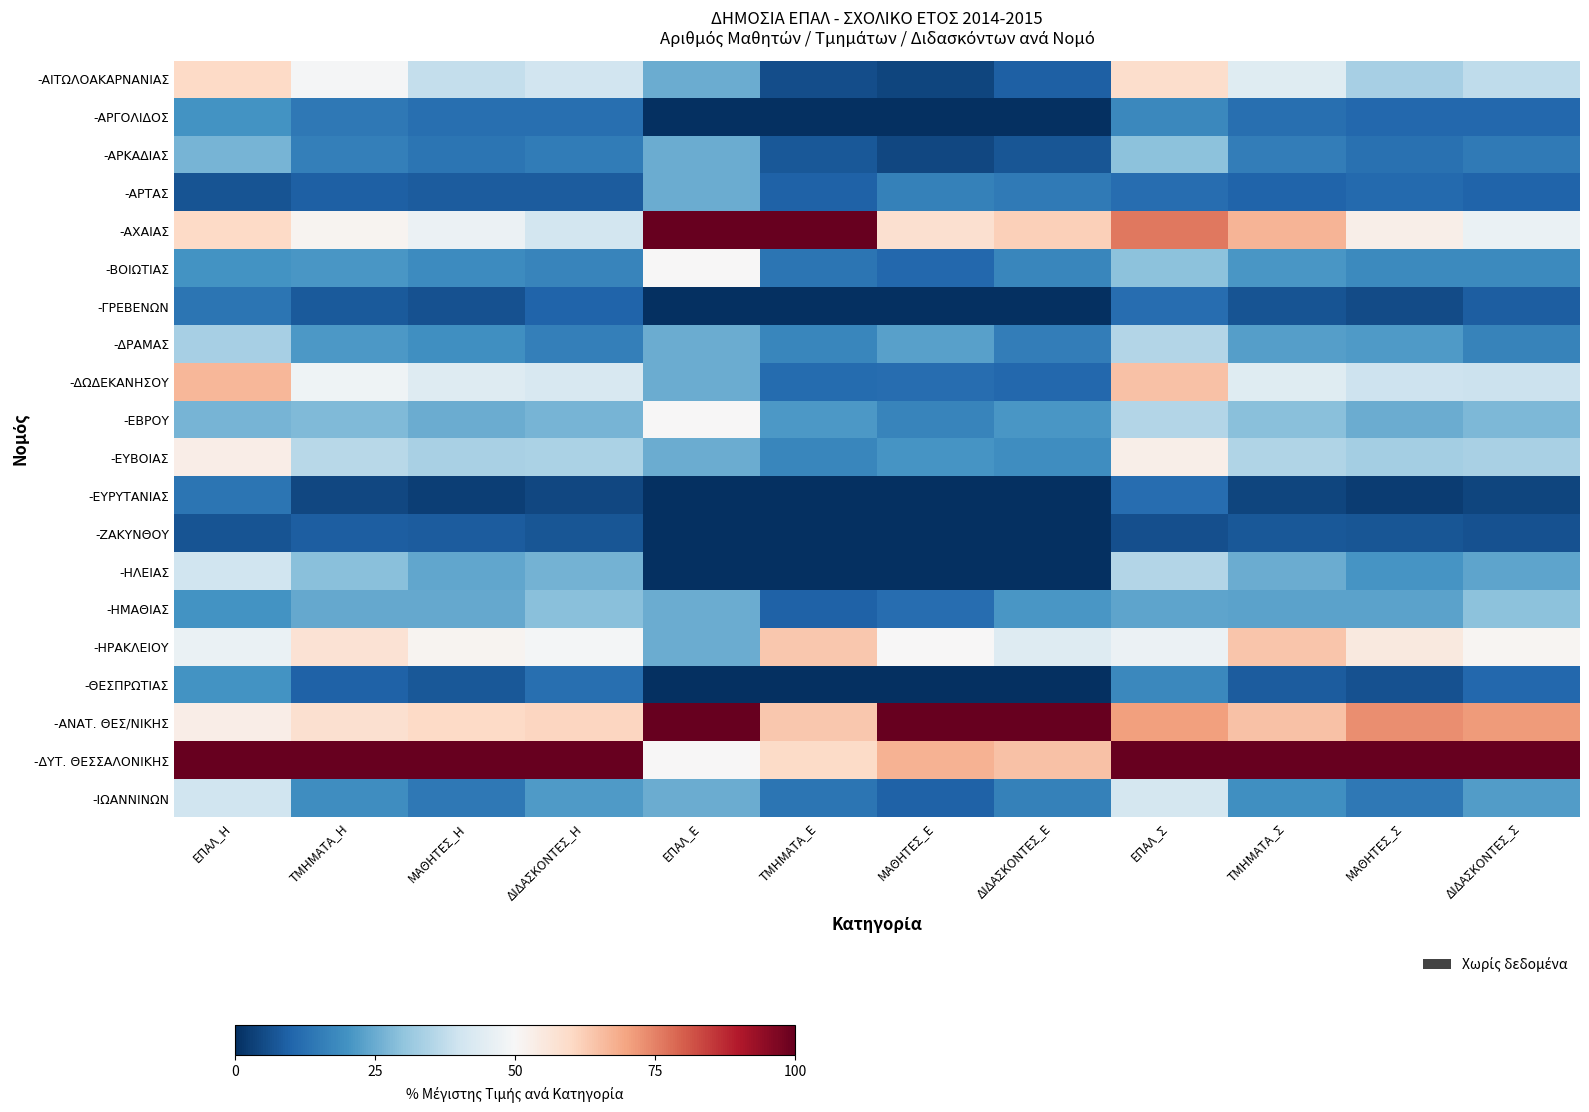

Reading left to right, what are all the values shown in this chart?

-ΑΙΤΩΛΟΑΚΑΡΝΑΝΙΑΣ: ΕΠΑΛ_Η=60.0	ΤΜΗΜΑΤΑ_Η=49.2	ΜΑΘΗΤΕΣ_Η=38.1	ΔΙΔΑΣΚΟΝΤΕΣ_Η=40.3	ΕΠΑΛ_Ε=25.0	ΤΜΗΜΑΤΑ_Ε=5.8	ΜΑΘΗΤΕΣ_Ε=4.0	ΔΙΔΑΣΚΟΝΤΕΣ_Ε=9.1	ΕΠΑΛ_Σ=58.8	ΤΜΗΜΑΤΑ_Σ=43.9	ΜΑΘΗΤΕΣ_Σ=33.2	ΔΙΔΑΣΚΟΝΤΕΣ_Σ=37.3
-ΑΡΓΟΛΙΔΟΣ: ΕΠΑΛ_Η=20.0	ΤΜΗΜΑΤΑ_Η=14.2	ΜΑΘΗΤΕΣ_Η=12.5	ΔΙΔΑΣΚΟΝΤΕΣ_Η=12.1	ΕΠΑΛ_Ε=0.0	ΤΜΗΜΑΤΑ_Ε=0.0	ΜΑΘΗΤΕΣ_Ε=0.0	ΔΙΔΑΣΚΟΝΤΕΣ_Ε=0.0	ΕΠΑΛ_Σ=17.6	ΤΜΗΜΑΤΑ_Σ=12.3	ΜΑΘΗΤΕΣ_Σ=10.6	ΔΙΔΑΣΚΟΝΤΕΣ_Σ=10.8
-ΑΡΚΑΔΙΑΣ: ΕΠΑΛ_Η=26.7	ΤΜΗΜΑΤΑ_Η=15.7	ΜΑΘΗΤΕΣ_Η=13.6	ΔΙΔΑΣΚΟΝΤΕΣ_Η=15.2	ΕΠΑΛ_Ε=25.0	ΤΜΗΜΑΤΑ_Ε=7.7	ΜΑΘΗΤΕΣ_Ε=4.6	ΔΙΔΑΣΚΟΝΤΕΣ_Ε=7.3	ΕΠΑΛ_Σ=29.4	ΤΜΗΜΑΤΑ_Σ=15.4	ΜΑΘΗΤΕΣ_Σ=12.6	ΔΙΔΑΣΚΟΝΤΕΣ_Σ=14.7
-ΑΡΤΑΣ: ΕΠΑΛ_Η=6.7	ΤΜΗΜΑΤΑ_Η=9.1	ΜΑΘΗΤΕΣ_Η=8.5	ΔΙΔΑΣΚΟΝΤΕΣ_Η=8.6	ΕΠΑΛ_Ε=25.0	ΤΜΗΜΑΤΑ_Ε=9.6	ΜΑΘΗΤΕΣ_Ε=16.3	ΔΙΔΑΣΚΟΝΤΕΣ_Ε=14.5	ΕΠΑΛ_Σ=11.8	ΤΜΗΜΑΤΑ_Σ=10.1	ΜΑΘΗΤΕΣ_Σ=10.9	ΔΙΔΑΣΚΟΝΤΕΣ_Σ=10.1
-ΑΧΑΙΑΣ: ΕΠΑΛ_Η=60.0	ΤΜΗΜΑΤΑ_Η=51.3	ΜΑΘΗΤΕΣ_Η=47.1	ΔΙΔΑΣΚΟΝΤΕΣ_Η=40.6	ΕΠΑΛ_Ε=100.0	ΤΜΗΜΑΤΑ_Ε=100.0	ΜΑΘΗΤΕΣ_Ε=58.2	ΔΙΔΑΣΚΟΝΤΕΣ_Ε=61.8	ΕΠΑΛ_Σ=76.5	ΤΜΗΜΑΤΑ_Σ=67.1	ΜΑΘΗΤΕΣ_Σ=53.1	ΔΙΔΑΣΚΟΝΤΕΣ_Σ=46.8
-ΒΟΙΩΤΙΑΣ: ΕΠΑΛ_Η=20.0	ΤΜΗΜΑΤΑ_Η=20.8	ΜΑΘΗΤΕΣ_Η=18.7	ΔΙΔΑΣΚΟΝΤΕΣ_Η=17.1	ΕΠΑΛ_Ε=50.0	ΤΜΗΜΑΤΑ_Ε=13.5	ΜΑΘΗΤΕΣ_Ε=10.8	ΔΙΔΑΣΚΟΝΤΕΣ_Ε=17.3	ΕΠΑΛ_Σ=29.4	ΤΜΗΜΑΤΑ_Σ=21.1	ΜΑΘΗΤΕΣ_Σ=18.3	ΔΙΔΑΣΚΟΝΤΕΣ_Σ=18.2
-ΓΡΕΒΕΝΩΝ: ΕΠΑΛ_Η=13.3	ΤΜΗΜΑΤΑ_Η=8.1	ΜΑΘΗΤΕΣ_Η=6.3	ΔΙΔΑΣΚΟΝΤΕΣ_Η=10.0	ΕΠΑΛ_Ε=0.0	ΤΜΗΜΑΤΑ_Ε=0.0	ΜΑΘΗΤΕΣ_Ε=0.0	ΔΙΔΑΣΚΟΝΤΕΣ_Ε=0.0	ΕΠΑΛ_Σ=11.8	ΤΜΗΜΑΤΑ_Σ=7.0	ΜΑΘΗΤΕΣ_Σ=5.4	ΔΙΔΑΣΚΟΝΤΕΣ_Σ=8.9
-ΔΡΑΜΑΣ: ΕΠΑΛ_Η=33.3	ΤΜΗΜΑΤΑ_Η=21.3	ΜΑΘΗΤΕΣ_Η=19.3	ΔΙΔΑΣΚΟΝΤΕΣ_Η=15.7	ΕΠΑΛ_Ε=25.0	ΤΜΗΜΑΤΑ_Ε=17.3	ΜΑΘΗΤΕΣ_Ε=22.7	ΔΙΔΑΣΚΟΝΤΕΣ_Ε=15.5	ΕΠΑΛ_Σ=35.3	ΤΜΗΜΑΤΑ_Σ=22.4	ΜΑΘΗΤΕΣ_Σ=21.5	ΔΙΔΑΣΚΟΝΤΕΣ_Σ=16.6
-ΔΩΔΕΚΑΝΗΣΟΥ: ΕΠΑΛ_Η=66.7	ΤΜΗΜΑΤΑ_Η=47.7	ΜΑΘΗΤΕΣ_Η=43.6	ΔΙΔΑΣΚΟΝΤΕΣ_Η=42.1	ΕΠΑΛ_Ε=25.0	ΤΜΗΜΑΤΑ_Ε=11.5	ΜΑΘΗΤΕΣ_Ε=12.0	ΔΙΔΑΣΚΟΝΤΕΣ_Ε=10.9	ΕΠΑΛ_Σ=64.7	ΤΜΗΜΑΤΑ_Σ=43.9	ΜΑΘΗΤΕΣ_Σ=39.7	ΔΙΔΑΣΚΟΝΤΕΣ_Σ=39.2
-ΕΒΡΟΥ: ΕΠΑΛ_Η=26.7	ΤΜΗΜΑΤΑ_Η=27.9	ΜΑΘΗΤΕΣ_Η=25.4	ΔΙΔΑΣΚΟΝΤΕΣ_Η=26.9	ΕΠΑΛ_Ε=50.0	ΤΜΗΜΑΤΑ_Ε=21.2	ΜΑΘΗΤΕΣ_Ε=17.1	ΔΙΔΑΣΚΟΝΤΕΣ_Ε=20.9	ΕΠΑΛ_Σ=35.3	ΤΜΗΜΑΤΑ_Σ=28.9	ΜΑΘΗΤΕΣ_Σ=25.4	ΔΙΔΑΣΚΟΝΤΕΣ_Σ=27.5
-ΕΥΒΟΙΑΣ: ΕΠΑΛ_Η=53.3	ΤΜΗΜΑΤΑ_Η=36.0	ΜΑΘΗΤΕΣ_Η=33.7	ΔΙΔΑΣΚΟΝΤΕΣ_Η=34.2	ΕΠΑΛ_Ε=25.0	ΤΜΗΜΑΤΑ_Ε=17.3	ΜΑΘΗΤΕΣ_Ε=20.4	ΔΙΔΑΣΚΟΝΤΕΣ_Ε=19.1	ΕΠΑΛ_Σ=52.9	ΤΜΗΜΑΤΑ_Σ=35.1	ΜΑΘΗΤΕΣ_Σ=33.1	ΔΙΔΑΣΚΟΝΤΕΣ_Σ=33.7
-ΕΥΡΥΤΑΝΙΑΣ: ΕΠΑΛ_Η=13.3	ΤΜΗΜΑΤΑ_Η=4.6	ΜΑΘΗΤΕΣ_Η=3.0	ΔΙΔΑΣΚΟΝΤΕΣ_Η=4.6	ΕΠΑΛ_Ε=0.0	ΤΜΗΜΑΤΑ_Ε=0.0	ΜΑΘΗΤΕΣ_Ε=0.0	ΔΙΔΑΣΚΟΝΤΕΣ_Ε=0.0	ΕΠΑΛ_Σ=11.8	ΤΜΗΜΑΤΑ_Σ=3.9	ΜΑΘΗΤΕΣ_Σ=2.5	ΔΙΔΑΣΚΟΝΤΕΣ_Σ=4.1
-ΖΑΚΥΝΘΟΥ: ΕΠΑΛ_Η=6.7	ΤΜΗΜΑΤΑ_Η=8.6	ΜΑΘΗΤΕΣ_Η=8.3	ΔΙΔΑΣΚΟΝΤΕΣ_Η=7.1	ΕΠΑΛ_Ε=0.0	ΤΜΗΜΑΤΑ_Ε=0.0	ΜΑΘΗΤΕΣ_Ε=0.0	ΔΙΔΑΣΚΟΝΤΕΣ_Ε=0.0	ΕΠΑΛ_Σ=5.9	ΤΜΗΜΑΤΑ_Σ=7.5	ΜΑΘΗΤΕΣ_Σ=7.1	ΔΙΔΑΣΚΟΝΤΕΣ_Σ=6.3
-ΗΛΕΙΑΣ: ΕΠΑΛ_Η=40.0	ΤΜΗΜΑΤΑ_Η=28.9	ΜΑΘΗΤΕΣ_Η=24.0	ΔΙΔΑΣΚΟΝΤΕΣ_Η=26.6	ΕΠΑΛ_Ε=0.0	ΤΜΗΜΑΤΑ_Ε=0.0	ΜΑΘΗΤΕΣ_Ε=0.0	ΔΙΔΑΣΚΟΝΤΕΣ_Ε=0.0	ΕΠΑΛ_Σ=35.3	ΤΜΗΜΑΤΑ_Σ=25.0	ΜΑΘΗΤΕΣ_Σ=20.3	ΔΙΔΑΣΚΟΝΤΕΣ_Σ=23.6
-ΗΜΑΘΙΑΣ: ΕΠΑΛ_Η=20.0	ΤΜΗΜΑΤΑ_Η=24.4	ΜΑΘΗΤΕΣ_Η=24.4	ΔΙΔΑΣΚΟΝΤΕΣ_Η=29.2	ΕΠΑΛ_Ε=25.0	ΤΜΗΜΑΤΑ_Ε=9.6	ΜΑΘΗΤΕΣ_Ε=11.9	ΔΙΔΑΣΚΟΝΤΕΣ_Ε=20.9	ΕΠΑΛ_Σ=23.5	ΤΜΗΜΑΤΑ_Σ=23.2	ΜΑΘΗΤΕΣ_Σ=23.4	ΔΙΔΑΣΚΟΝΤΕΣ_Σ=29.6
-ΗΡΑΚΛΕΙΟΥ: ΕΠΑΛ_Η=46.7	ΤΜΗΜΑΤΑ_Η=57.4	ΜΑΘΗΤΕΣ_Η=51.5	ΔΙΔΑΣΚΟΝΤΕΣ_Η=49.0	ΕΠΑΛ_Ε=25.0	ΤΜΗΜΑΤΑ_Ε=63.5	ΜΑΘΗΤΕΣ_Ε=50.0	ΔΙΔΑΣΚΟΝΤΕΣ_Ε=43.6	ΕΠΑΛ_Σ=47.1	ΤΜΗΜΑΤΑ_Σ=64.0	ΜΑΘΗΤΕΣ_Σ=55.0	ΔΙΔΑΣΚΟΝΤΕΣ_Σ=51.1
-ΘΕΣΠΡΩΤΙΑΣ: ΕΠΑΛ_Η=20.0	ΤΜΗΜΑΤΑ_Η=9.6	ΜΑΘΗΤΕΣ_Η=7.6	ΔΙΔΑΣΚΟΝΤΕΣ_Η=12.1	ΕΠΑΛ_Ε=0.0	ΤΜΗΜΑΤΑ_Ε=0.0	ΜΑΘΗΤΕΣ_Ε=0.0	ΔΙΔΑΣΚΟΝΤΕΣ_Ε=0.0	ΕΠΑΛ_Σ=17.6	ΤΜΗΜΑΤΑ_Σ=8.3	ΜΑΘΗΤΕΣ_Σ=6.4	ΔΙΔΑΣΚΟΝΤΕΣ_Σ=10.8
-ΑΝΑΤ. ΘΕΣ/ΝΙΚΗΣ: ΕΠΑΛ_Η=53.3	ΤΜΗΜΑΤΑ_Η=57.9	ΜΑΘΗΤΕΣ_Η=59.9	ΔΙΔΑΣΚΟΝΤΕΣ_Η=60.6	ΕΠΑΛ_Ε=100.0	ΤΜΗΜΑΤΑ_Ε=63.5	ΜΑΘΗΤΕΣ_Ε=100.0	ΔΙΔΑΣΚΟΝΤΕΣ_Ε=100.0	ΕΠΑΛ_Σ=70.6	ΤΜΗΜΑΤΑ_Σ=64.5	ΜΑΘΗΤΕΣ_Σ=73.4	ΔΙΔΑΣΚΟΝΤΕΣ_Σ=71.2
-ΔΥΤ. ΘΕΣΣΑΛΟΝΙΚΗΣ: ΕΠΑΛ_Η=100.0	ΤΜΗΜΑΤΑ_Η=100.0	ΜΑΘΗΤΕΣ_Η=100.0	ΔΙΔΑΣΚΟΝΤΕΣ_Η=100.0	ΕΠΑΛ_Ε=50.0	ΤΜΗΜΑΤΑ_Ε=59.6	ΜΑΘΗΤΕΣ_Ε=67.4	ΔΙΔΑΣΚΟΝΤΕΣ_Ε=64.5	ΕΠΑΛ_Σ=100.0	ΤΜΗΜΑΤΑ_Σ=100.0	ΜΑΘΗΤΕΣ_Σ=100.0	ΔΙΔΑΣΚΟΝΤΕΣ_Σ=100.0
-ΙΩΑΝΝΙΝΩΝ: ΕΠΑΛ_Η=40.0	ΤΜΗΜΑΤΑ_Η=18.8	ΜΑΘΗΤΕΣ_Η=14.3	ΔΙΔΑΣΚΟΝΤΕΣ_Η=21.6	ΕΠΑΛ_Ε=25.0	ΤΜΗΜΑΤΑ_Ε=13.5	ΜΑΘΗΤΕΣ_Ε=9.6	ΔΙΔΑΣΚΟΝΤΕΣ_Ε=16.4	ΕΠΑΛ_Σ=41.2	ΤΜΗΜΑΤΑ_Σ=19.3	ΜΑΘΗΤΕΣ_Σ=14.3	ΔΙΔΑΣΚΟΝΤΕΣ_Σ=22.0